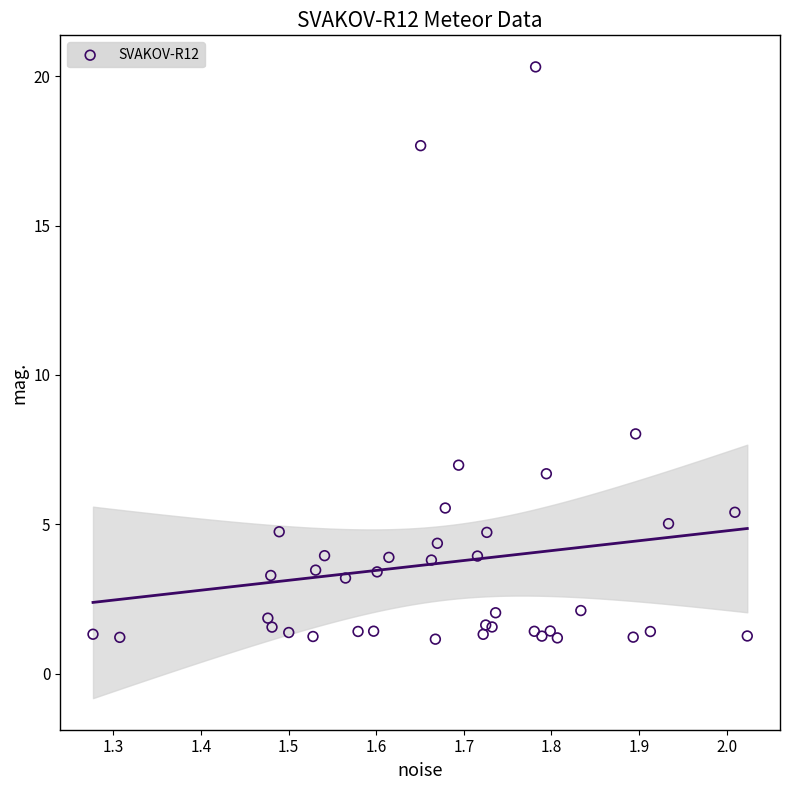

What Y value in the scatter plot is closest to 10?

8.0